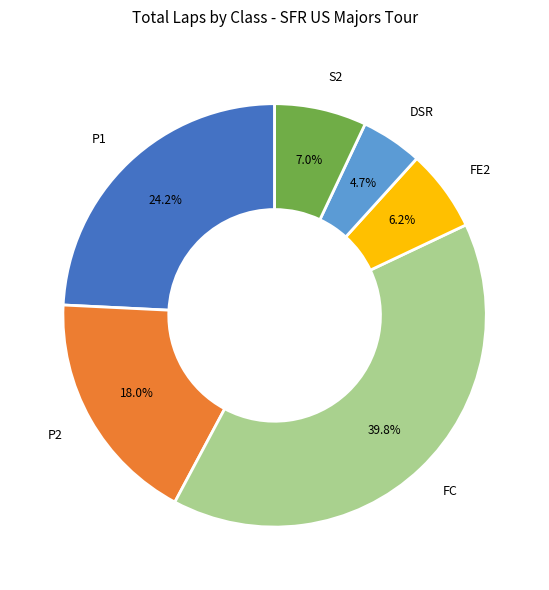

True or false: P1 accounts for 6% of the total.

False